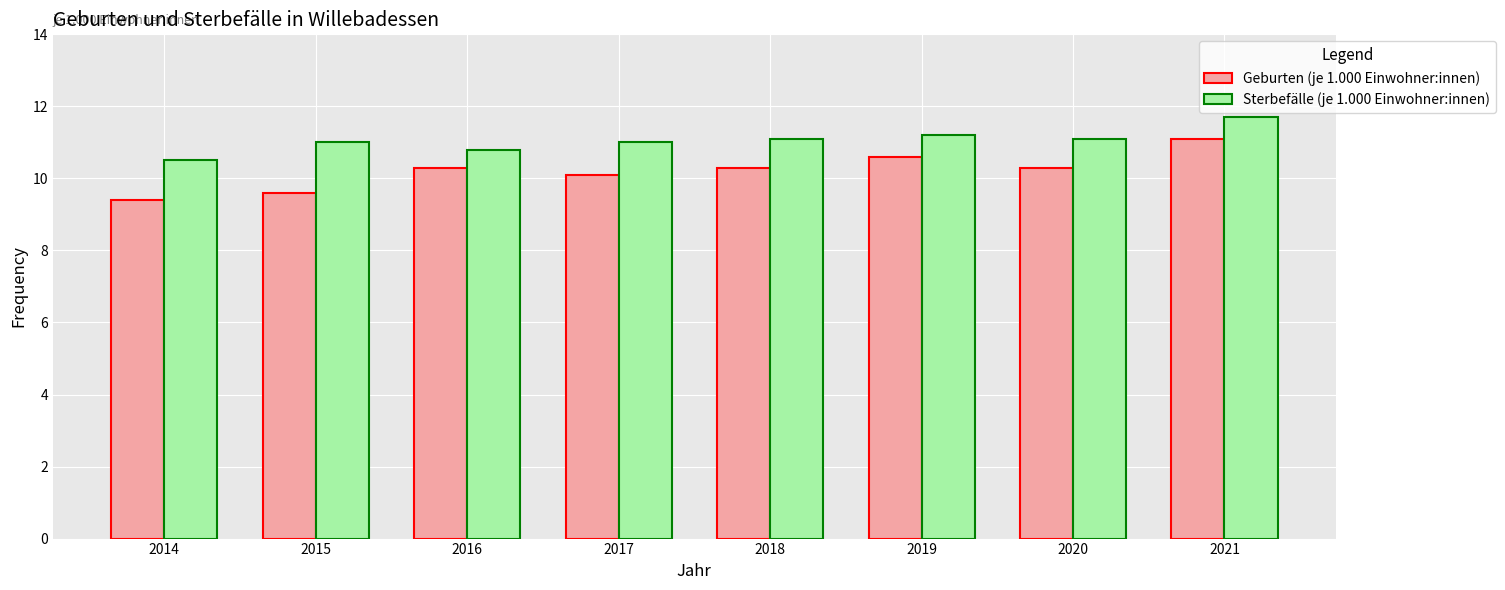

Which series has the widest spread of values?

Geburten (je 1.000 Einwohner:innen)